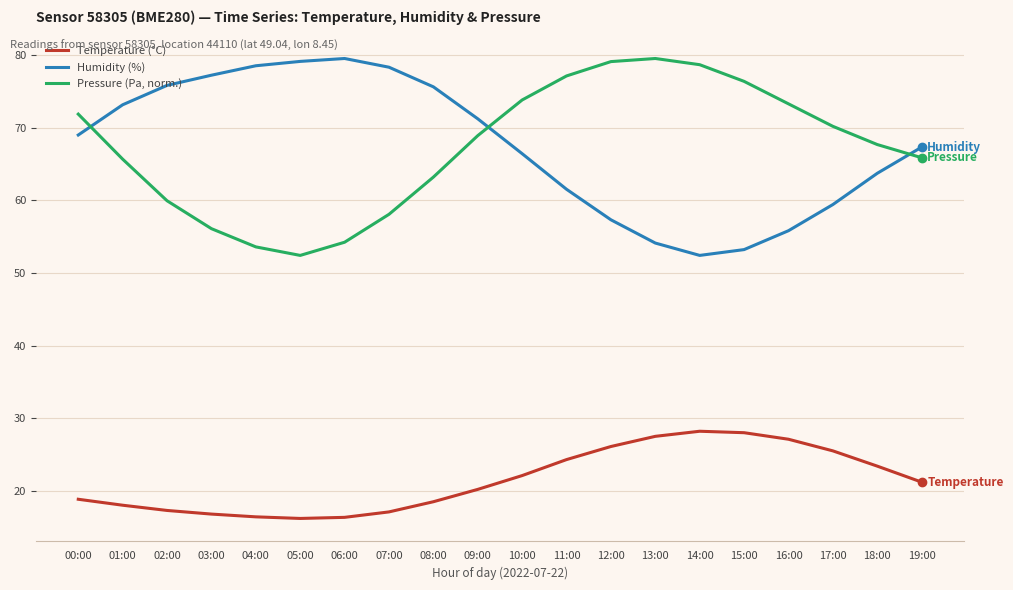

What is the sum of all Pressure (Pa, norm.) values?

1345.2